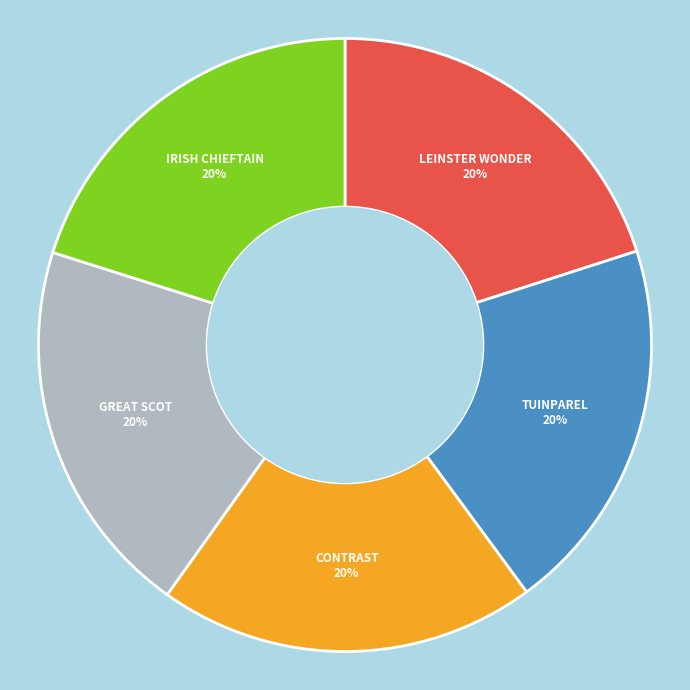

Approximately how many times larger is the value at CONTRAST compared to GREAT SCOT?

1.0